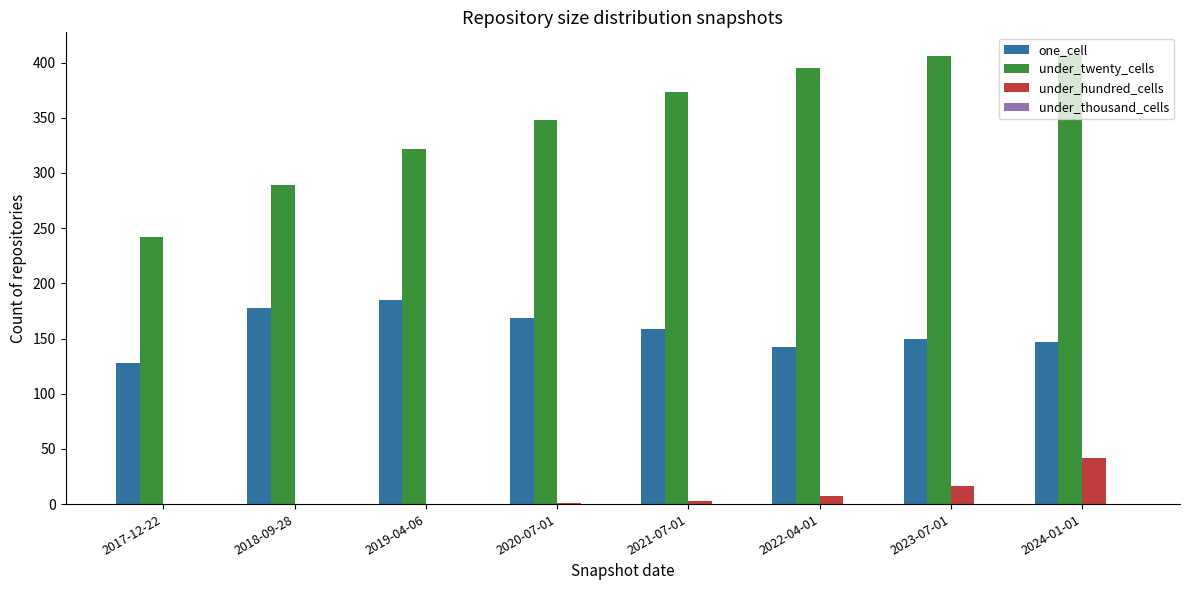

Which series has the largest range (max minus min)?

under_twenty_cells